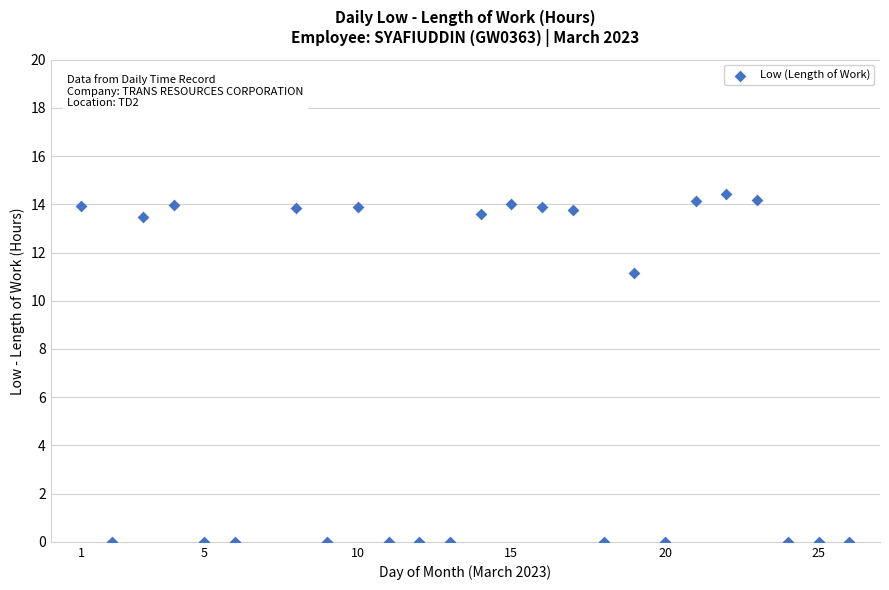

What Y value in the scatter plot is closest to 7?

11.2